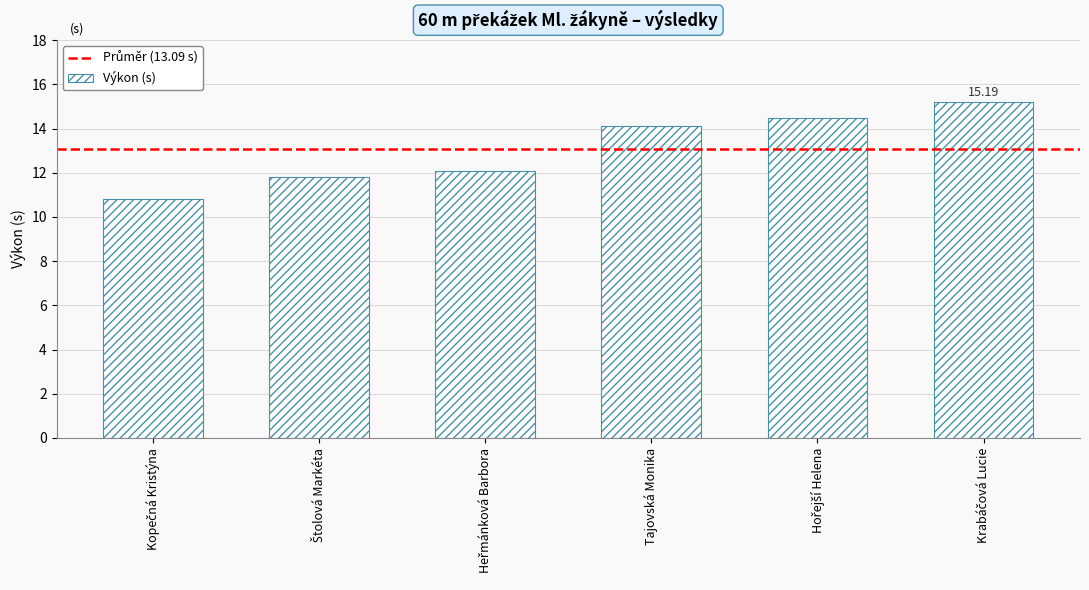

How many values are below 14?

3